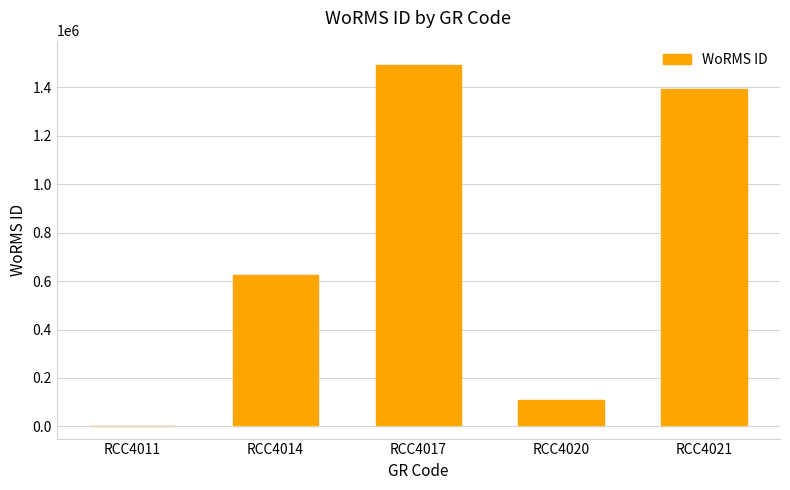

Reading left to right, list all the values displayed in this chart.

0	623650	1491877	110335	1391356